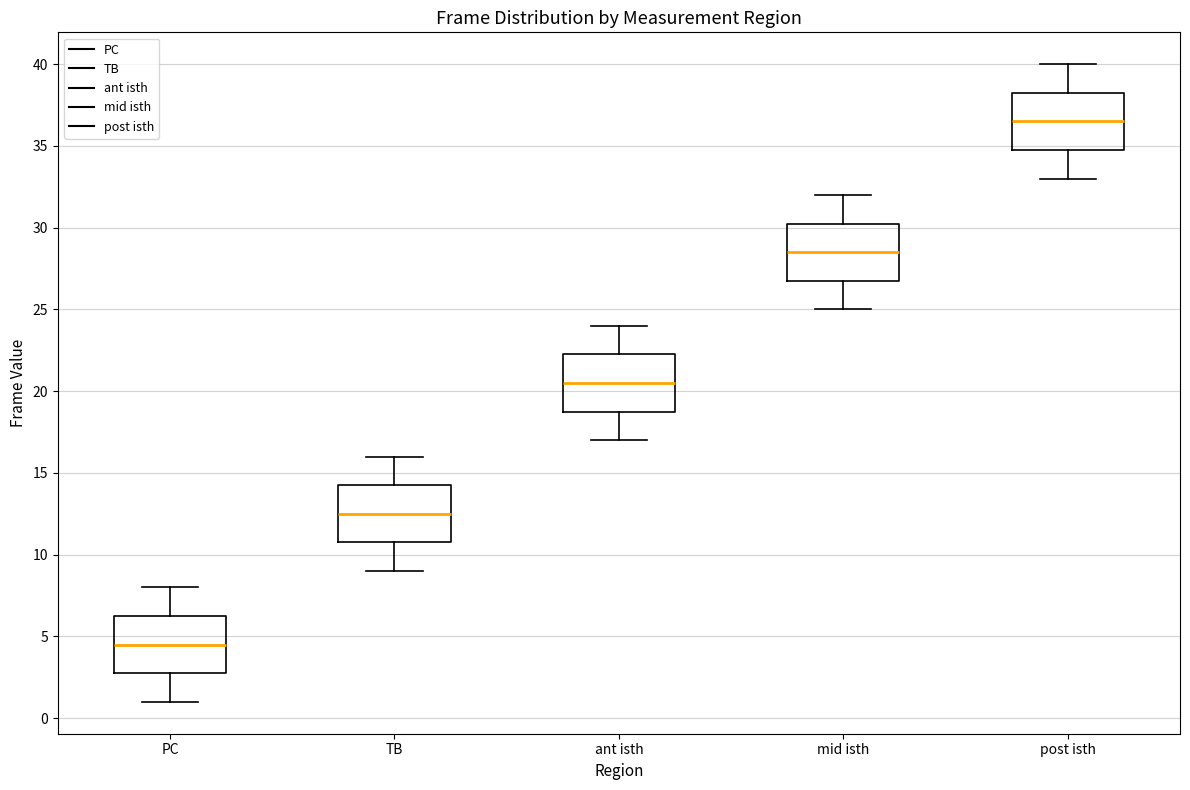

Which box's median line is the highest?

post isth